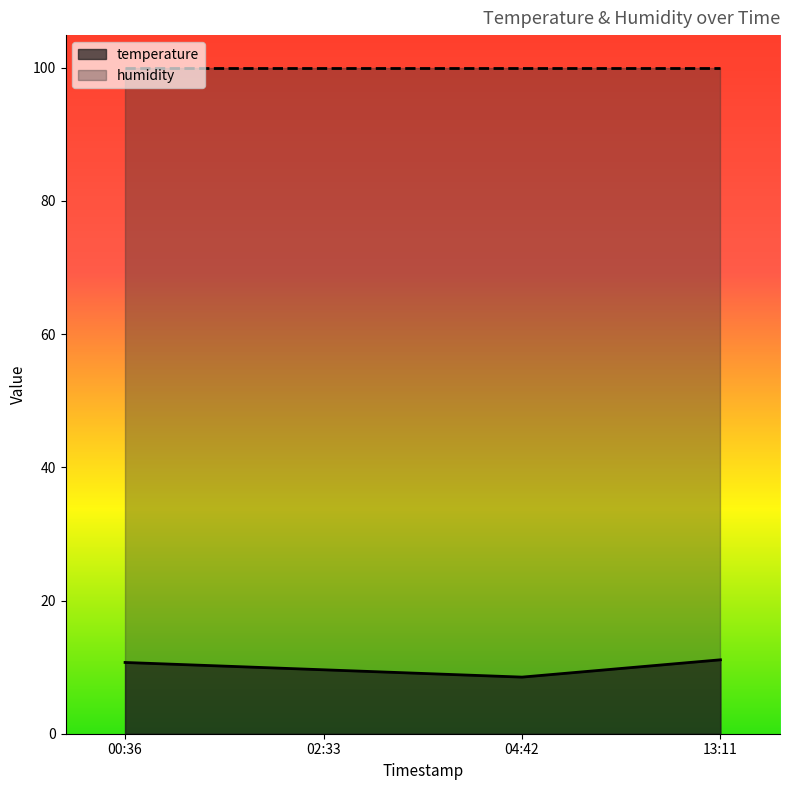

At 13:11, list the series in order from largest to smallest.

humidity, temperature